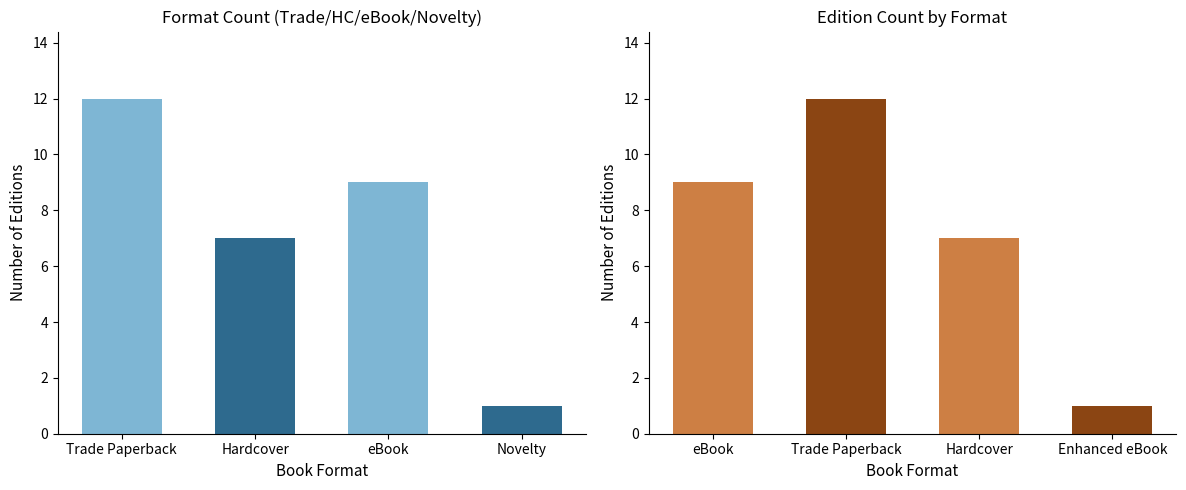

Reading left to right, extract all data points from this chart.

Format Count: 12	7	9	1
Edition Count: 9	12	7	1